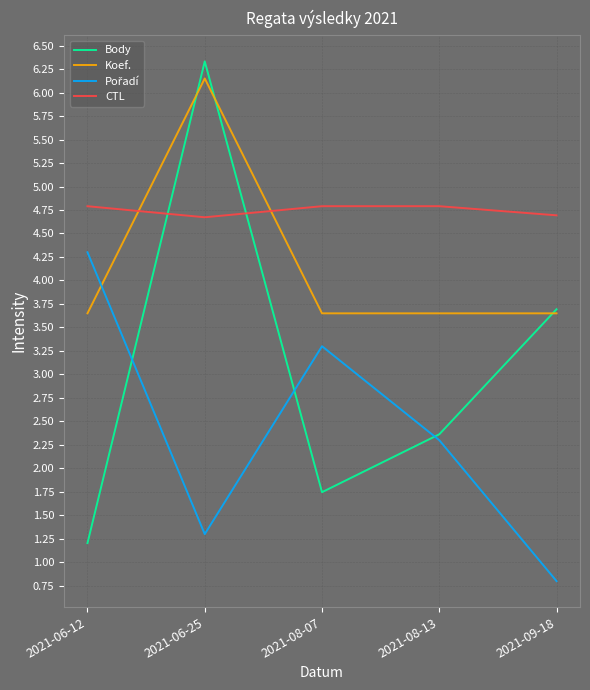

Is it true that Koef. equals 3.6 at 2021-06-12?

True